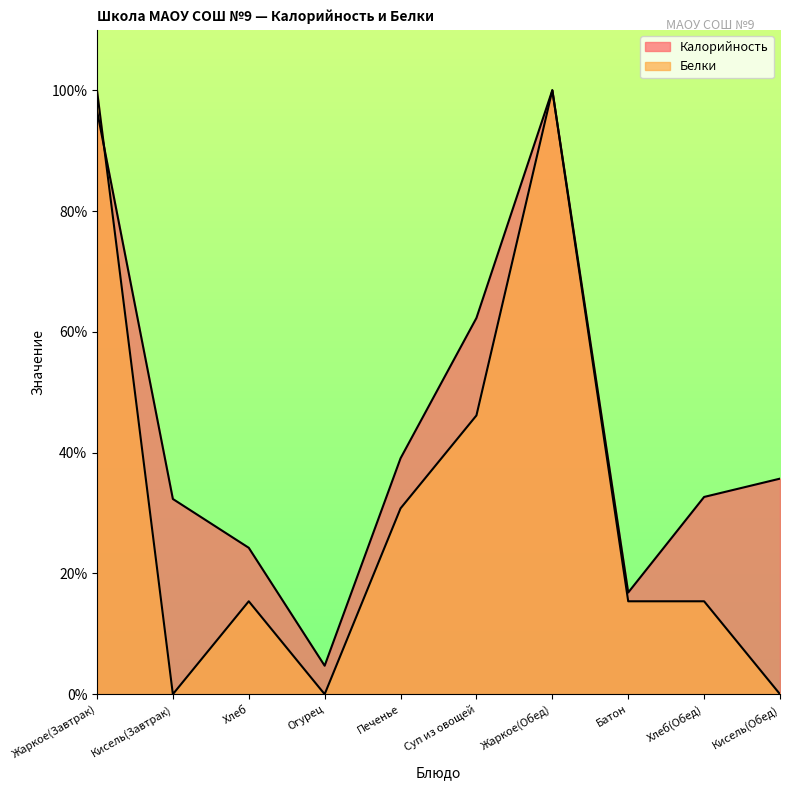

Count the number of data series in this chart.

2